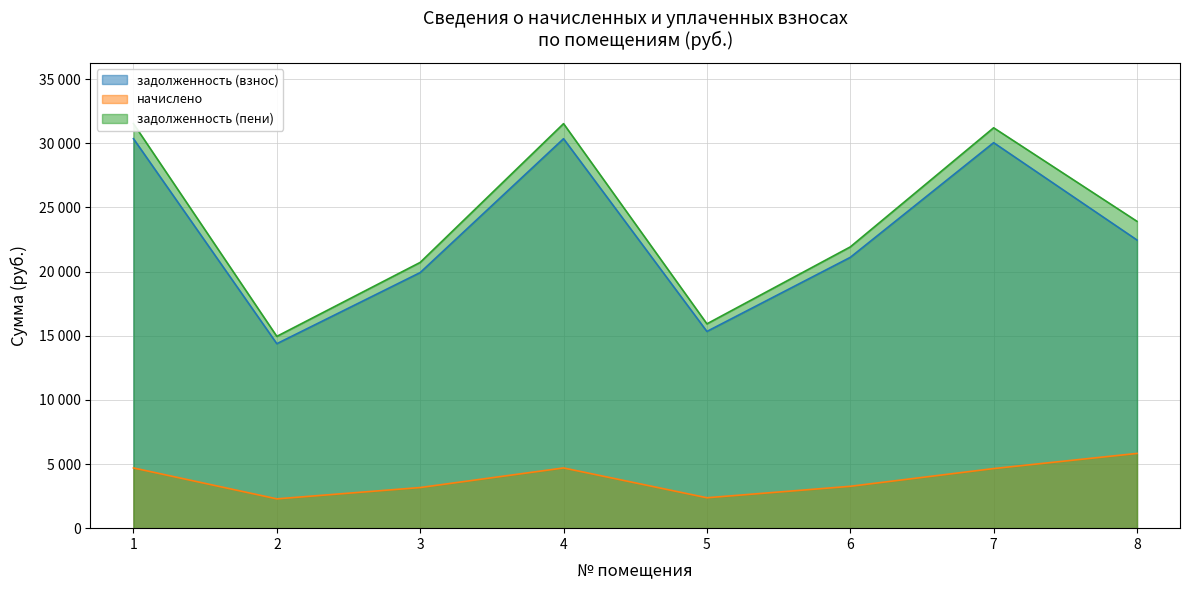

True or false: задолженность (пени) and задолженность (взнос) cross at least once.

False